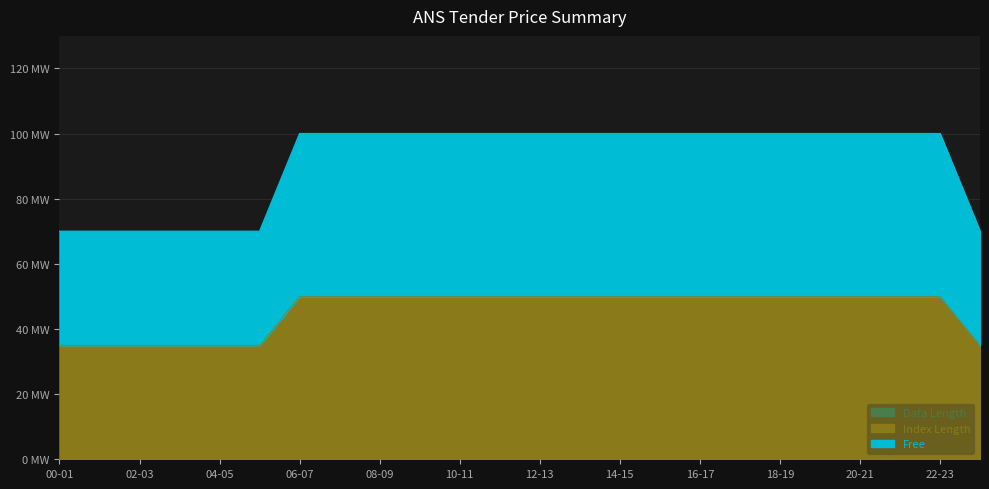

Count the number of data series in this chart.

2